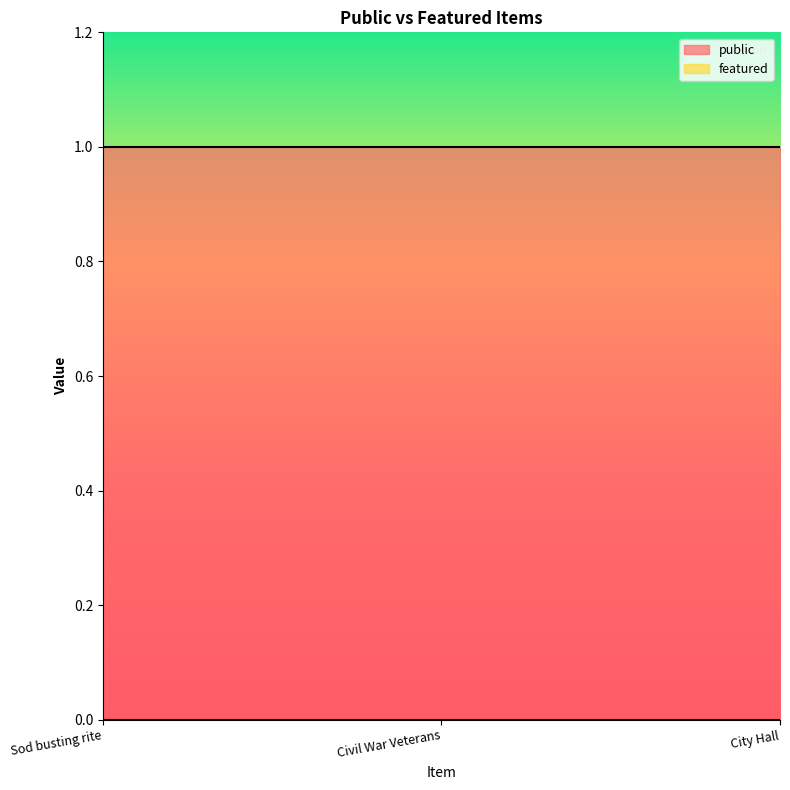

True or false: featured has a value of 0 at City Hall.

True